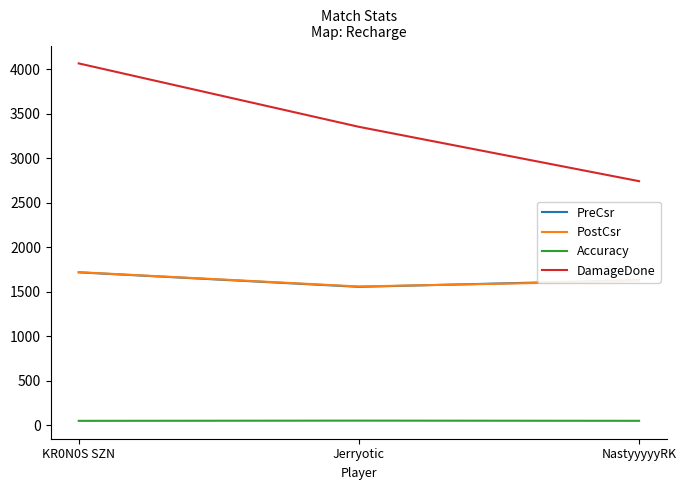

Where is DamageDone nearest to the value 3406?

Jerryotic